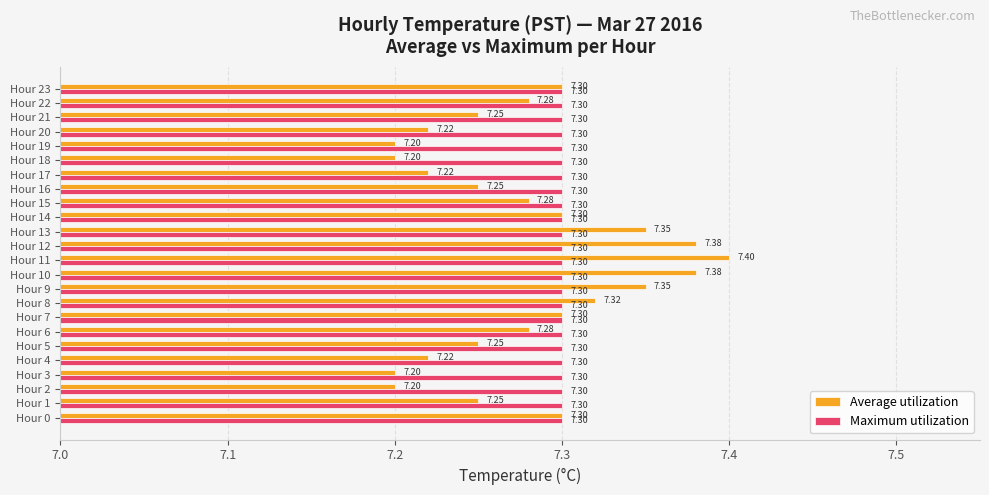

Which series has the largest range (max minus min)?

Average utilization